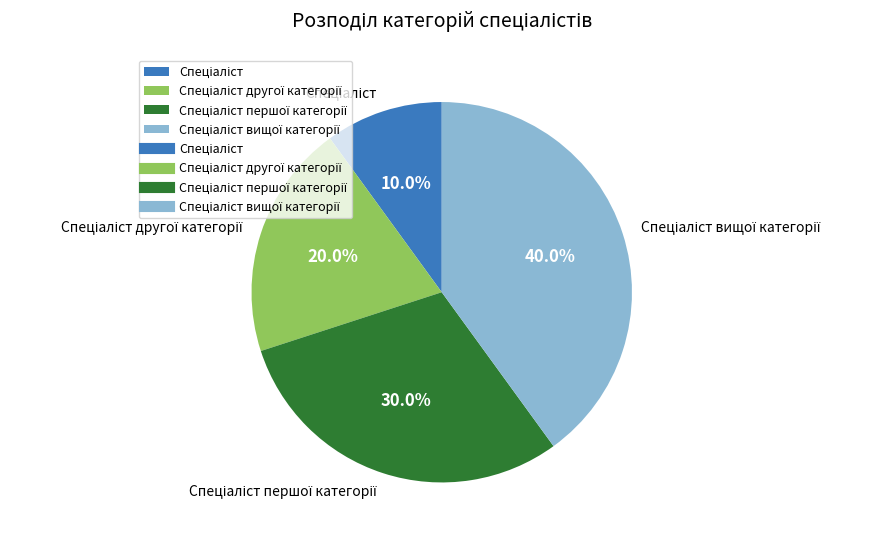

Is there a majority slice in this chart?

No